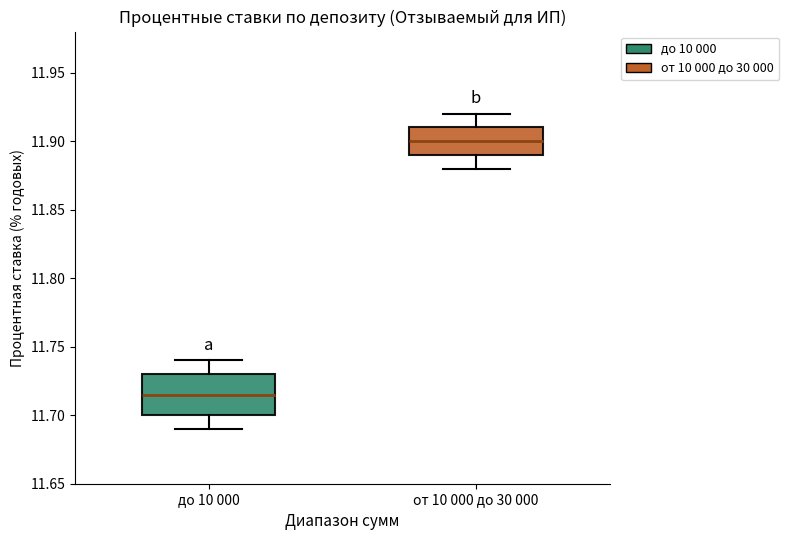

Which box is the tallest, from its lower edge to its upper edge?

до 10 000